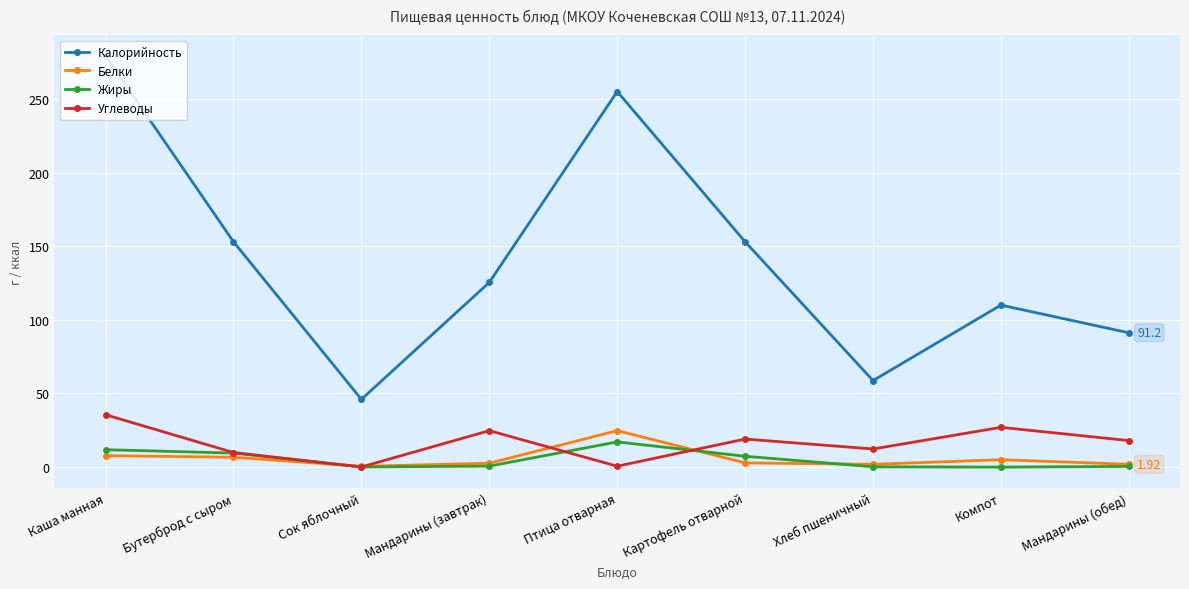

What is the difference between the maximum and minimum values in the Жиры series?

17.1